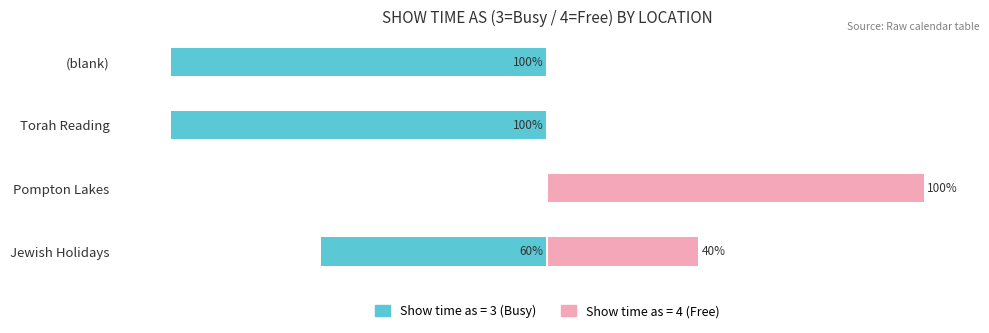

List the series in order of their overall mean, lowest first.

Show time=3 (Busy), Show time=4 (Free)